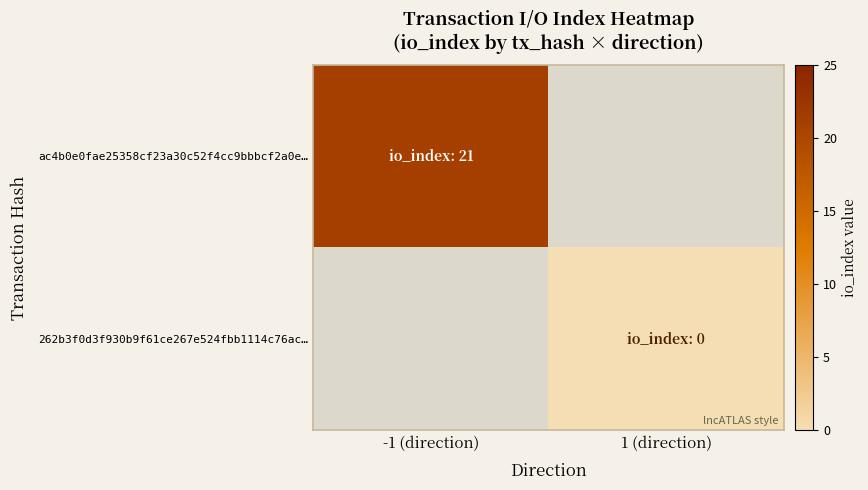

What is the maximum value for ac4b0e0fae25358cf23a30c52f4cc9bbbcf2a0e…?

21.0